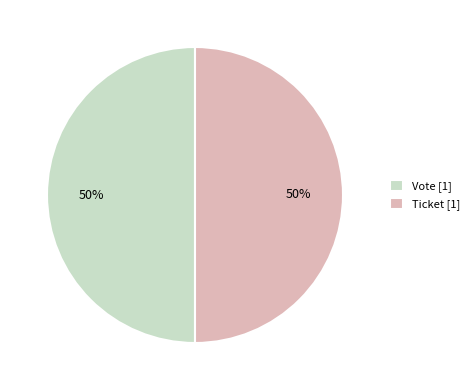

What is the ratio of the value at Ticket [1] to the value at Vote [1]?

1.0